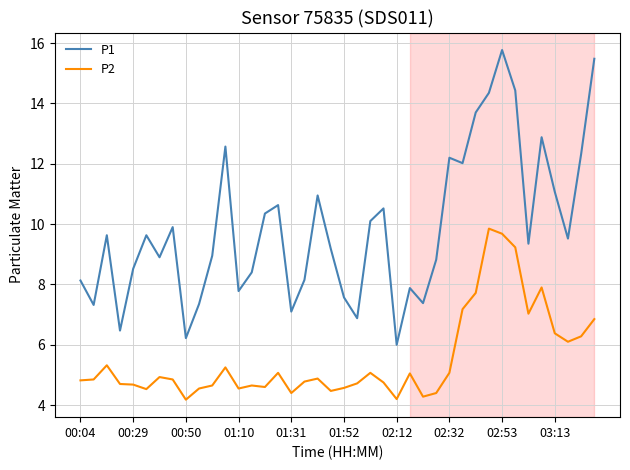

What is the difference between the maximum and minimum values in the P1 series?

9.8